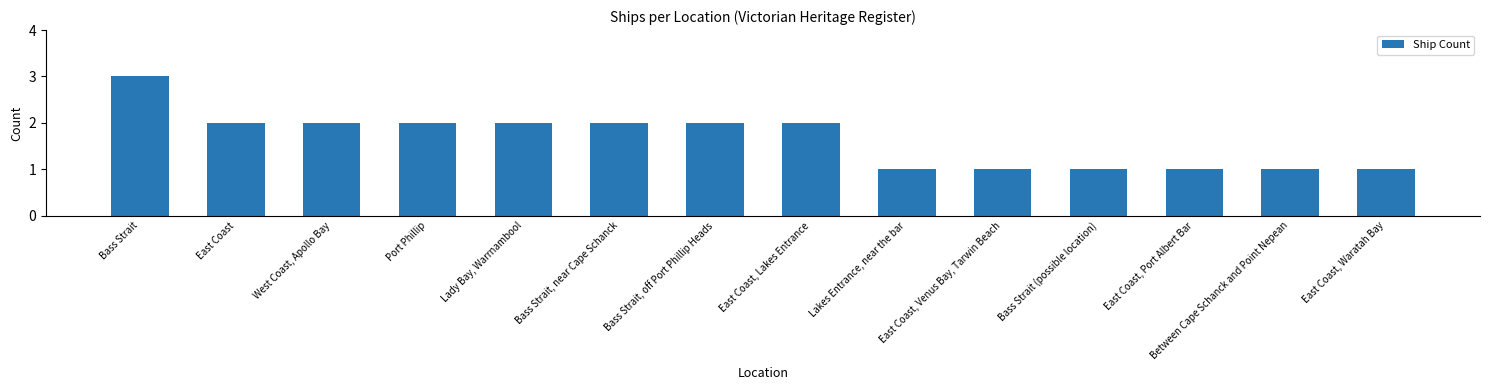

Read the value at Bass Strait.

3